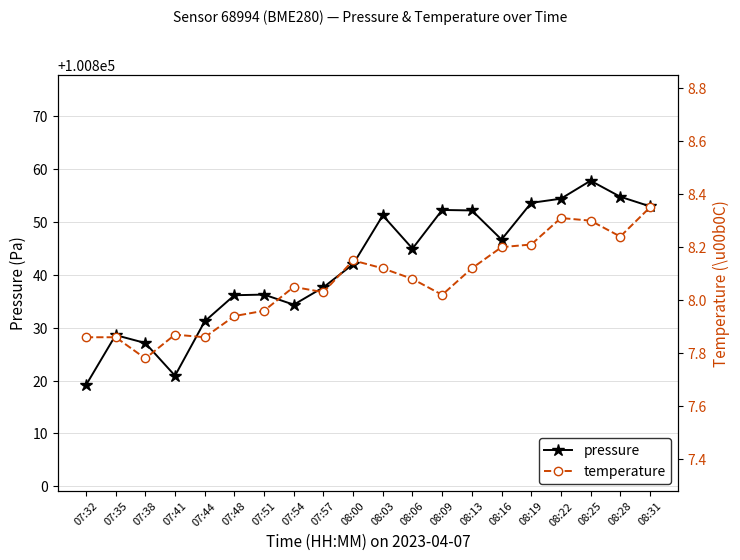

What is the label of the 19th point from the right?

07:35